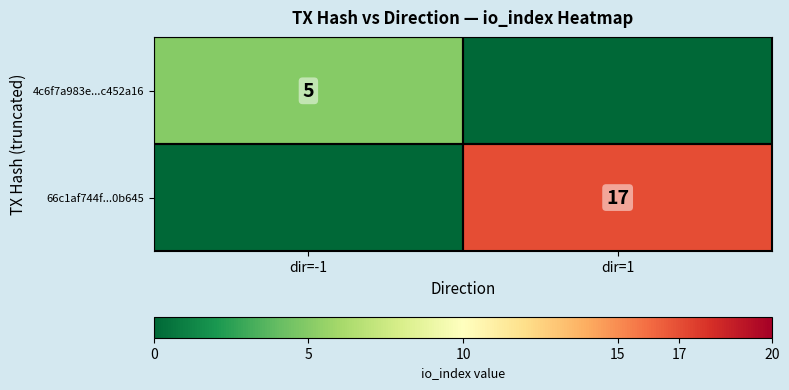

What is the spread (max minus min) of values at dir=1?

17